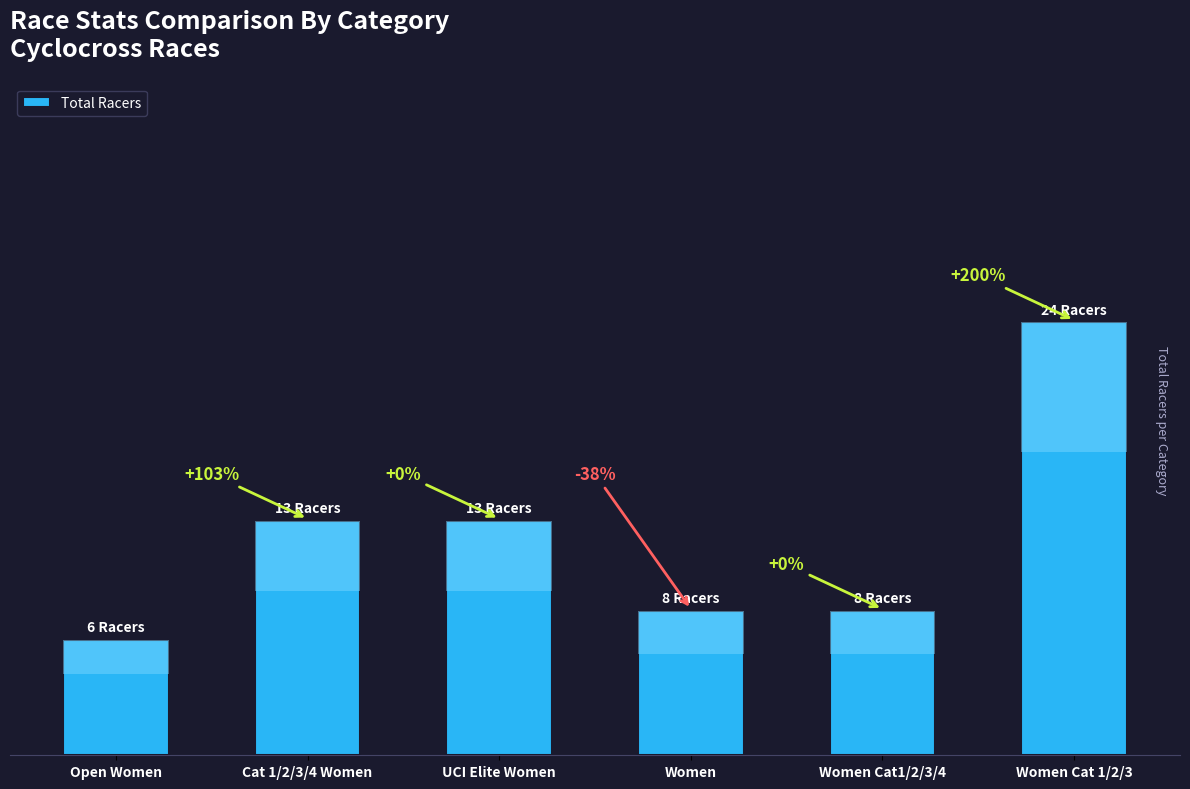

True or false: the data shows 6.1 at Cat 1/2/3/4 Women.

False